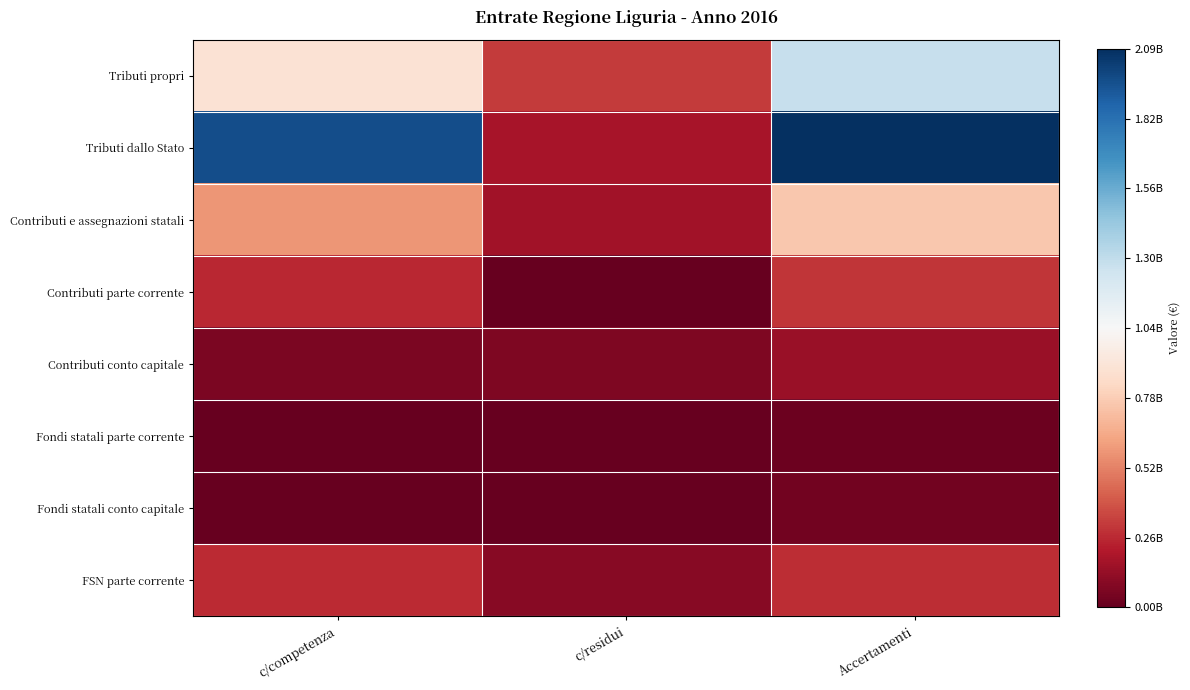

How many categories are shown in the chart?

3